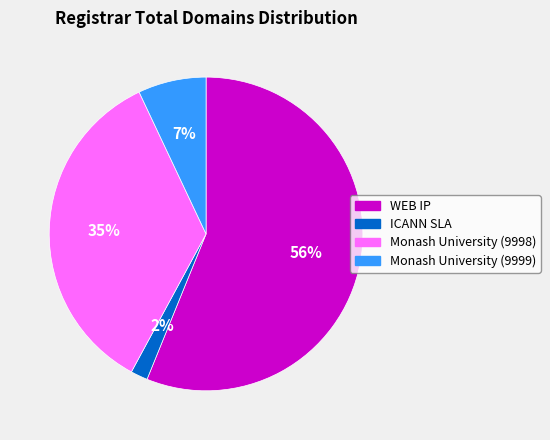

To the nearest percent, what portion does ICANN SLA represent?

2%